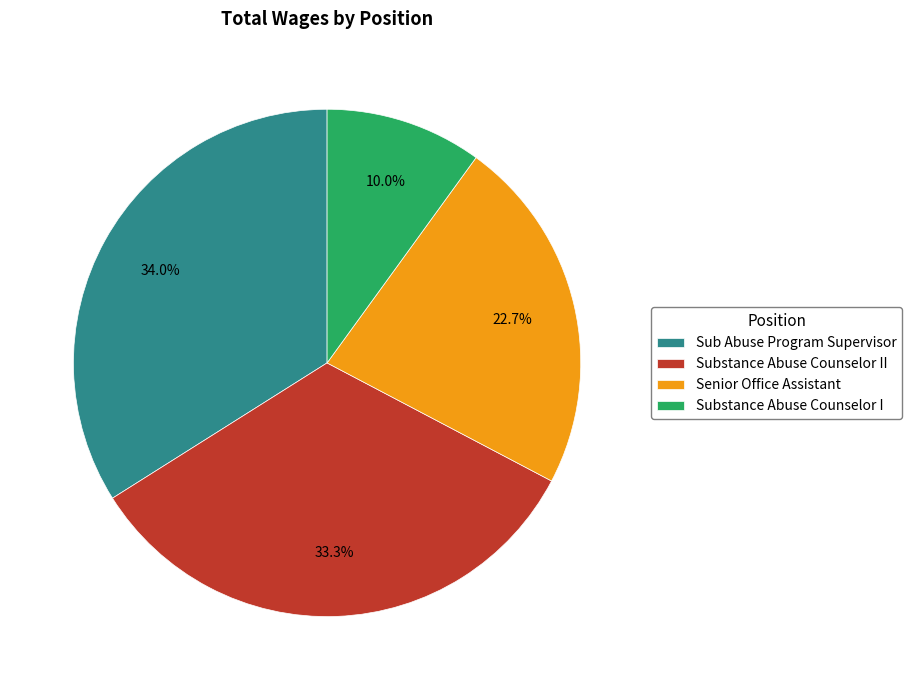

Is there any slice that represents more than half of the pie?

No